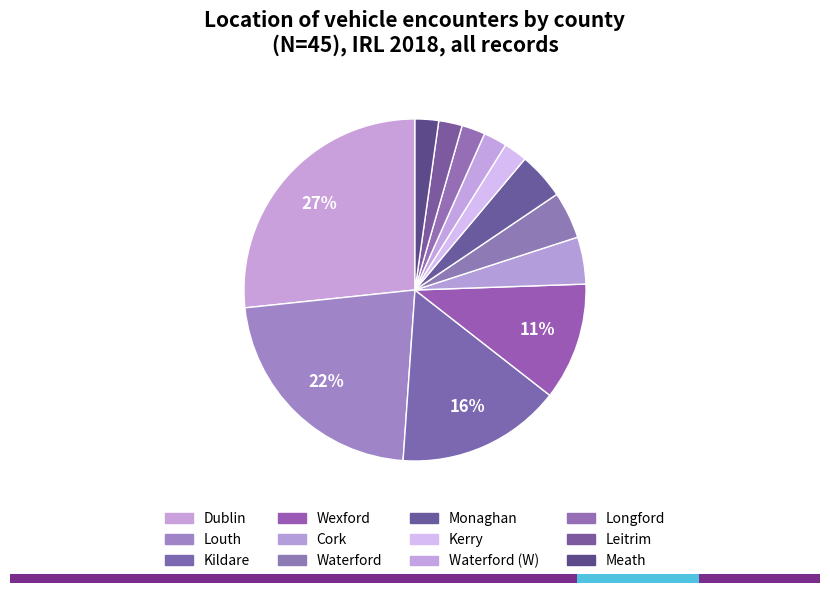

What is the change in value from Dublin to Longford?

-11